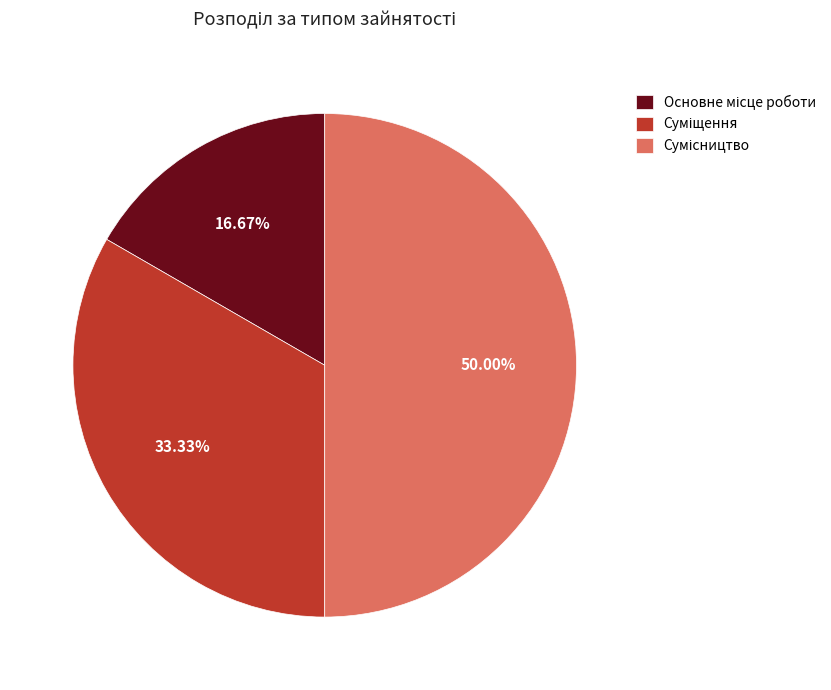

How many segments does this pie chart have?

3